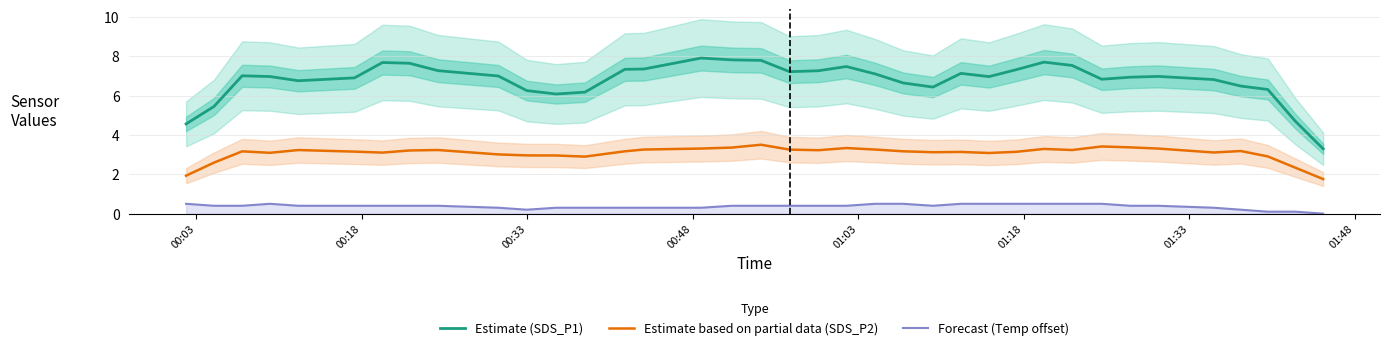

List the series in order of their overall mean, lowest first.

Forecast (Temp offset), Estimate based on partial data (SDS_P2), Estimate (SDS_P1)